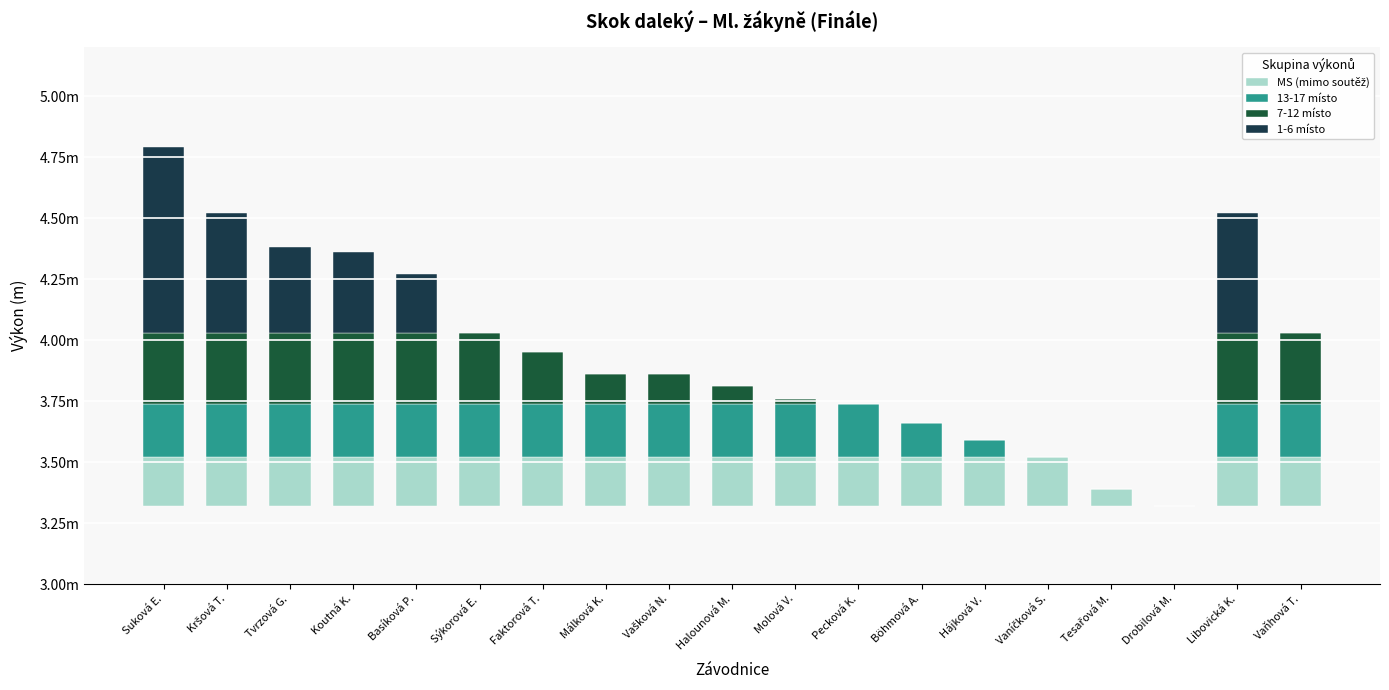

Reading right to left, what are all the values shown in this chart?

MS (mimo soutěž): 0.2	0.2	0.0	0.1	0.2	0.2	0.2	0.2	0.2	0.2	0.2	0.2	0.2	0.2	0.2	0.2	0.2	0.2	0.2
13-17 místo: 0.2	0.2	0.0	0.0	0.0	0.1	0.1	0.2	0.2	0.2	0.2	0.2	0.2	0.2	0.2	0.2	0.2	0.2	0.2
7-12 místo: 0.3	0.3	0.0	0.0	0.0	0.0	0.0	0.0	0.0	0.1	0.1	0.1	0.2	0.3	0.3	0.3	0.3	0.3	0.3
1-6 místo: 0.0	0.5	0.0	0.0	0.0	0.0	0.0	0.0	0.0	0.0	0.0	0.0	0.0	0.0	0.2	0.3	0.3	0.5	0.8